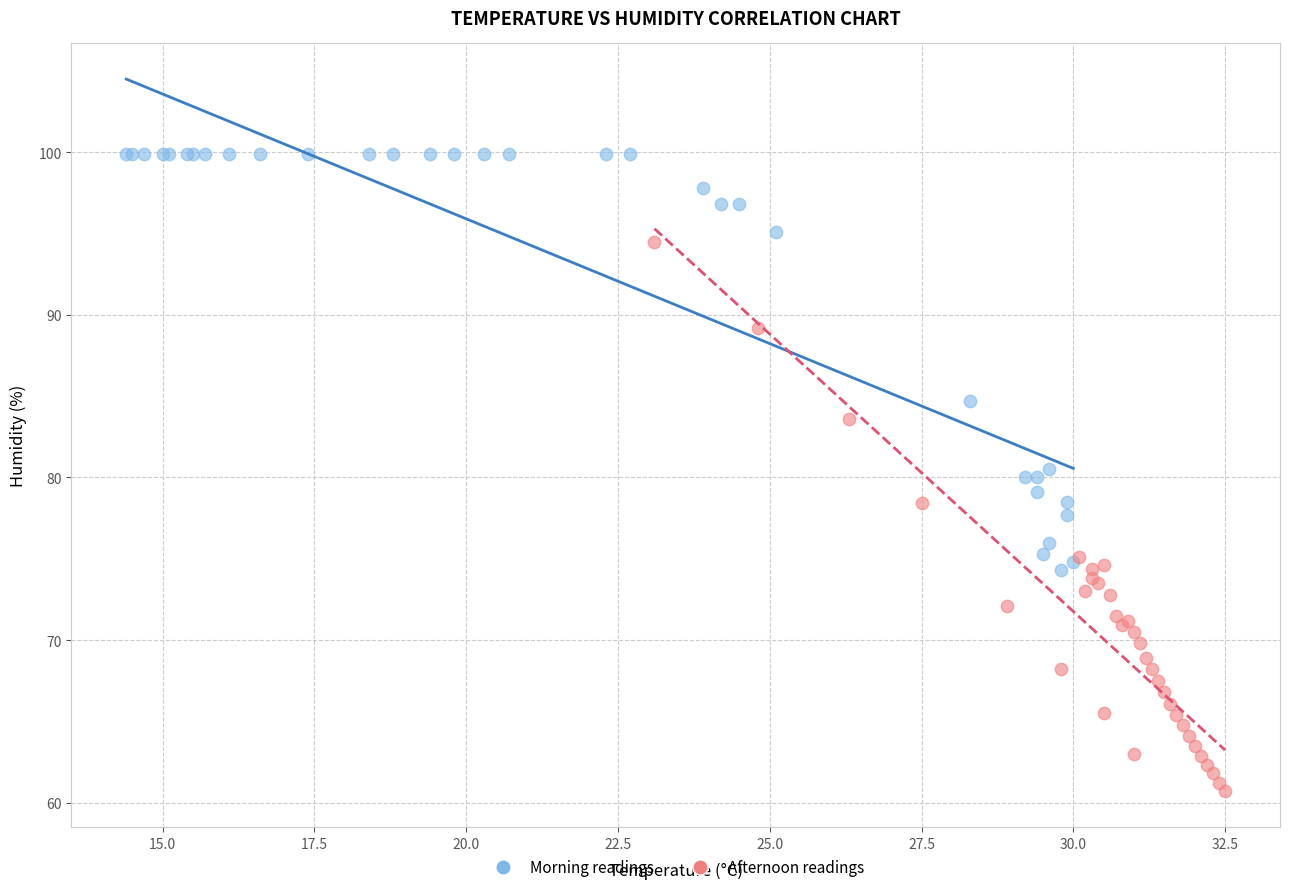

Which series reaches the maximum Y coordinate?

Morning readings